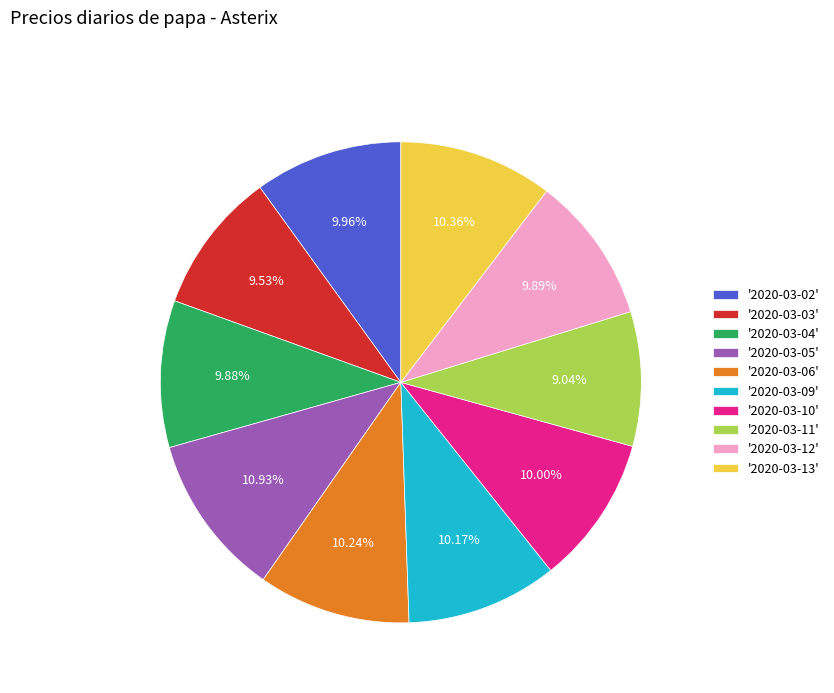

Combined, do '2020-03-02' and '2020-03-13' account for over 50%?

No